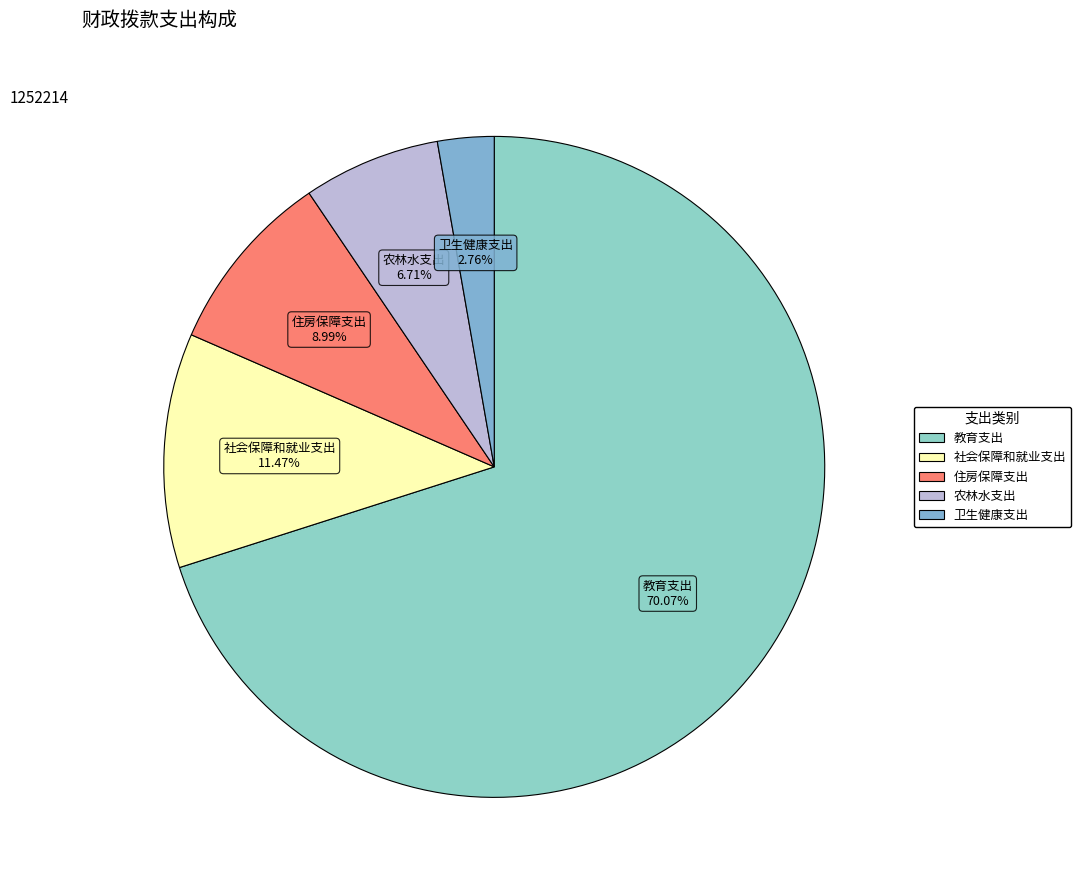

Which category has the smallest portion of the pie?

卫生健康支出